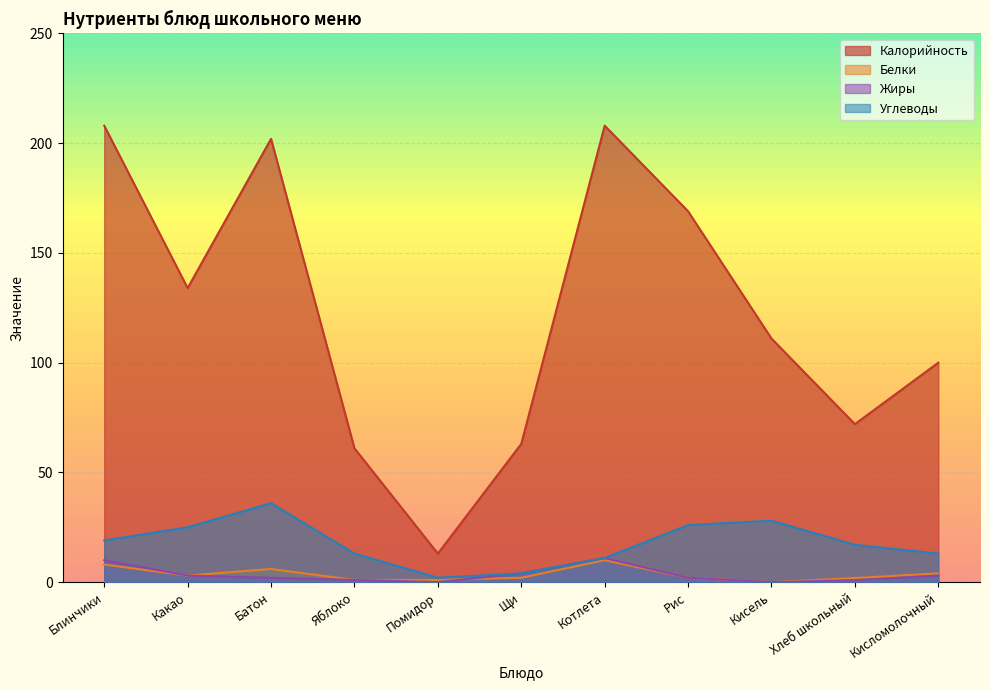

What is the label of the 10th point from the left?

Хлеб школьный